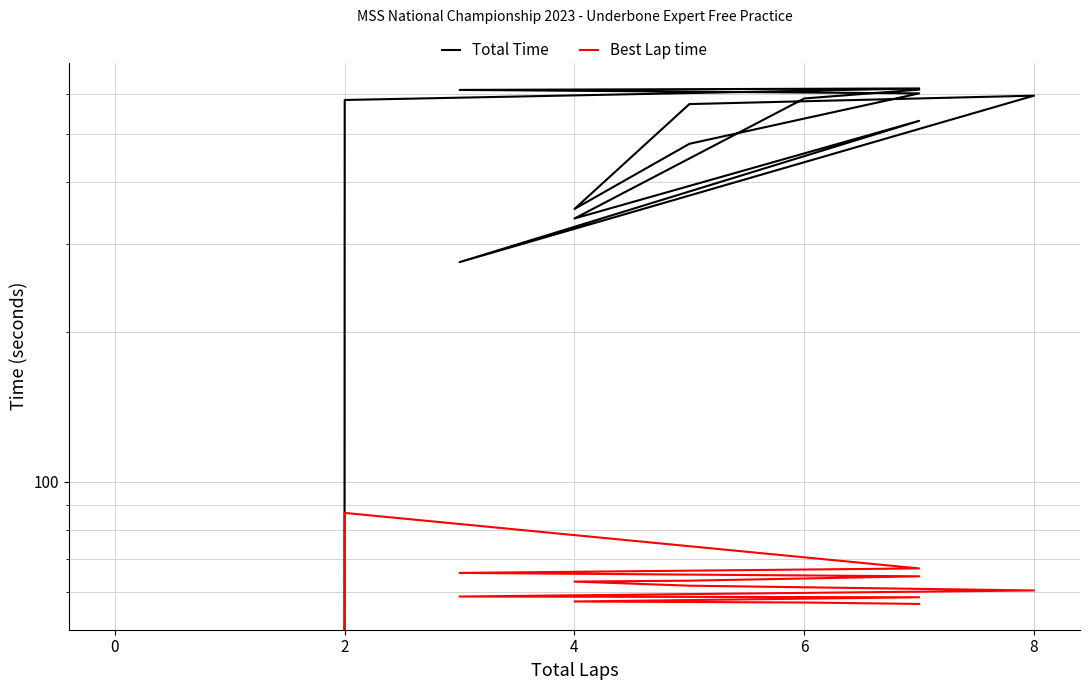

True or false: Total Time and Best Lap time intersect in this chart.

False